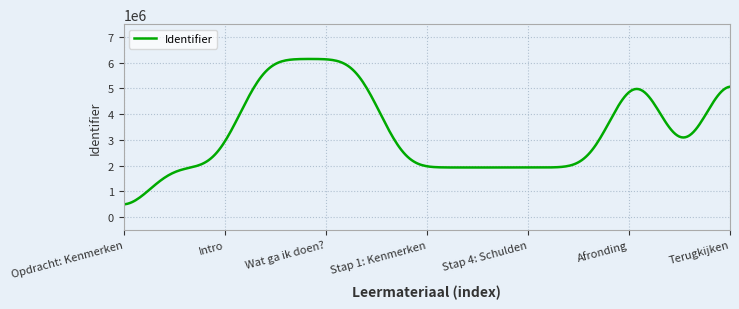

What is the difference between the maximum and minimum values?

5653329.9